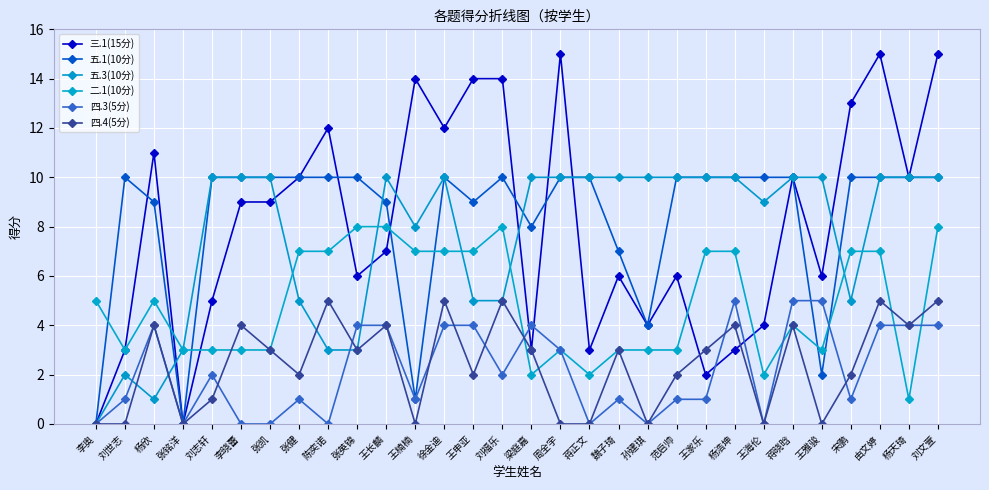

At 刘志轩, list the series in order from smallest to largest.

四.4(5分), 四.3(5分), 二.1(10分), 三.1(15分), 五.1(10分), 五.3(10分)